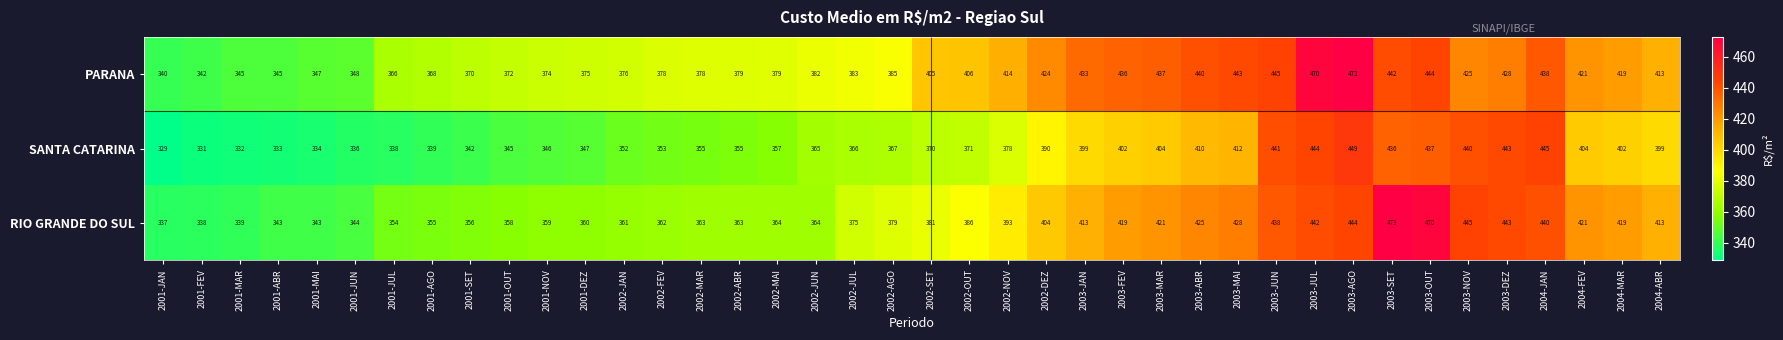

What is the maximum value shown in the chart?

473